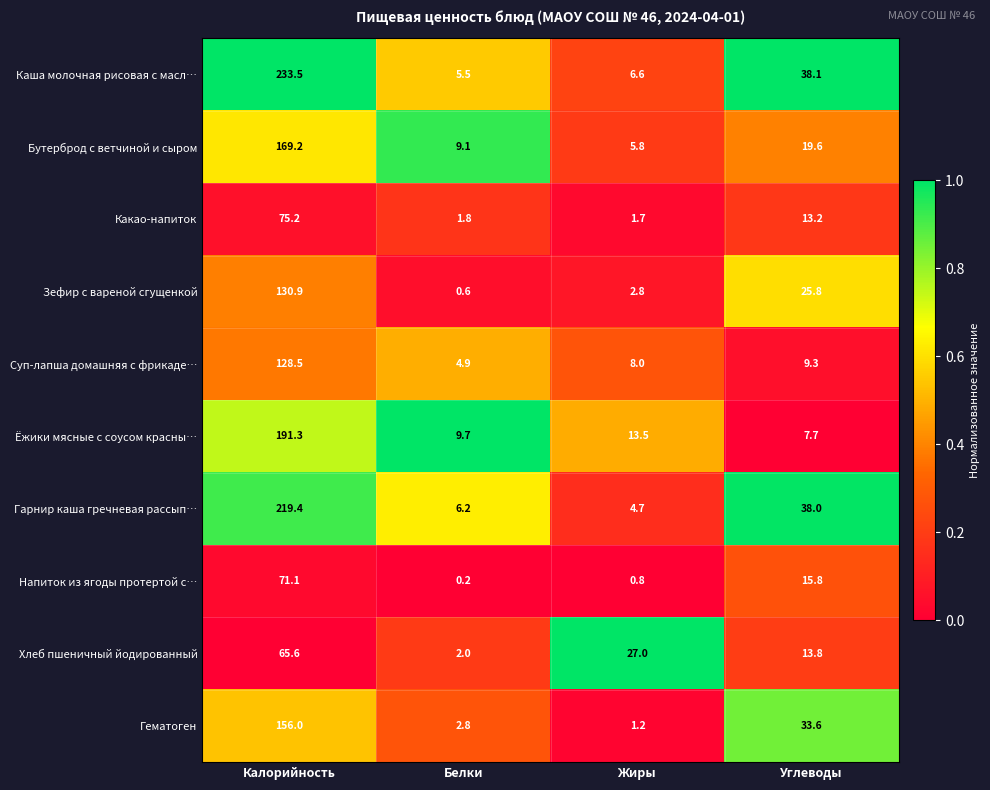

What is the total value across all series at Калорийность?

1440.7